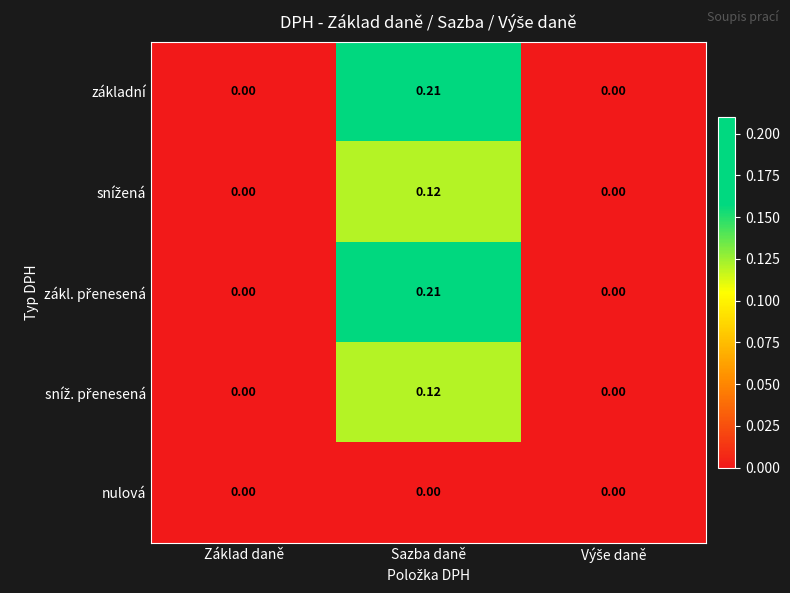

Which category has the highest value across all series?

Sazba daně